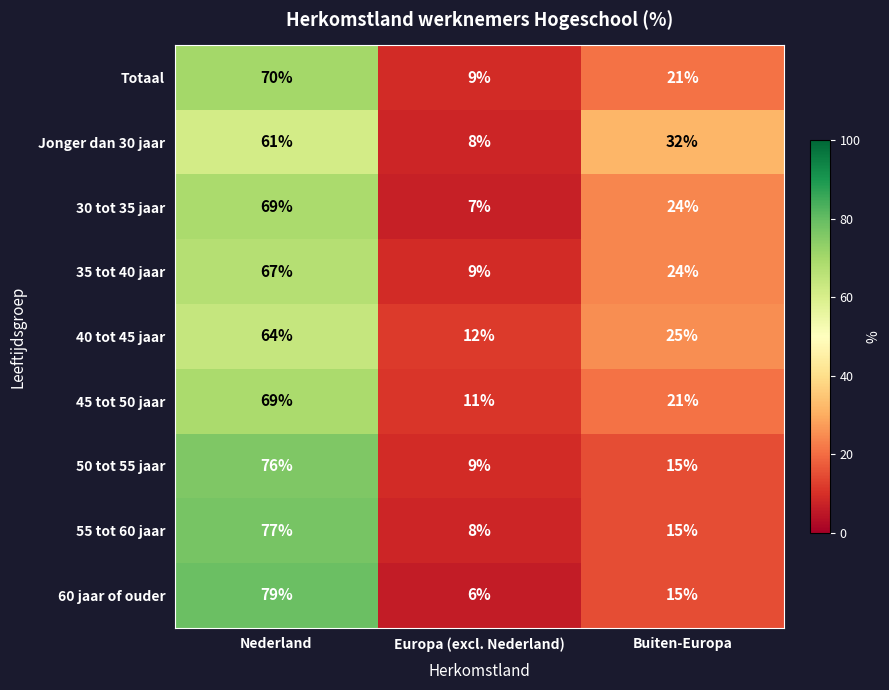

What is the spread (max minus min) of values at Europa (excl. Nederland)?

6